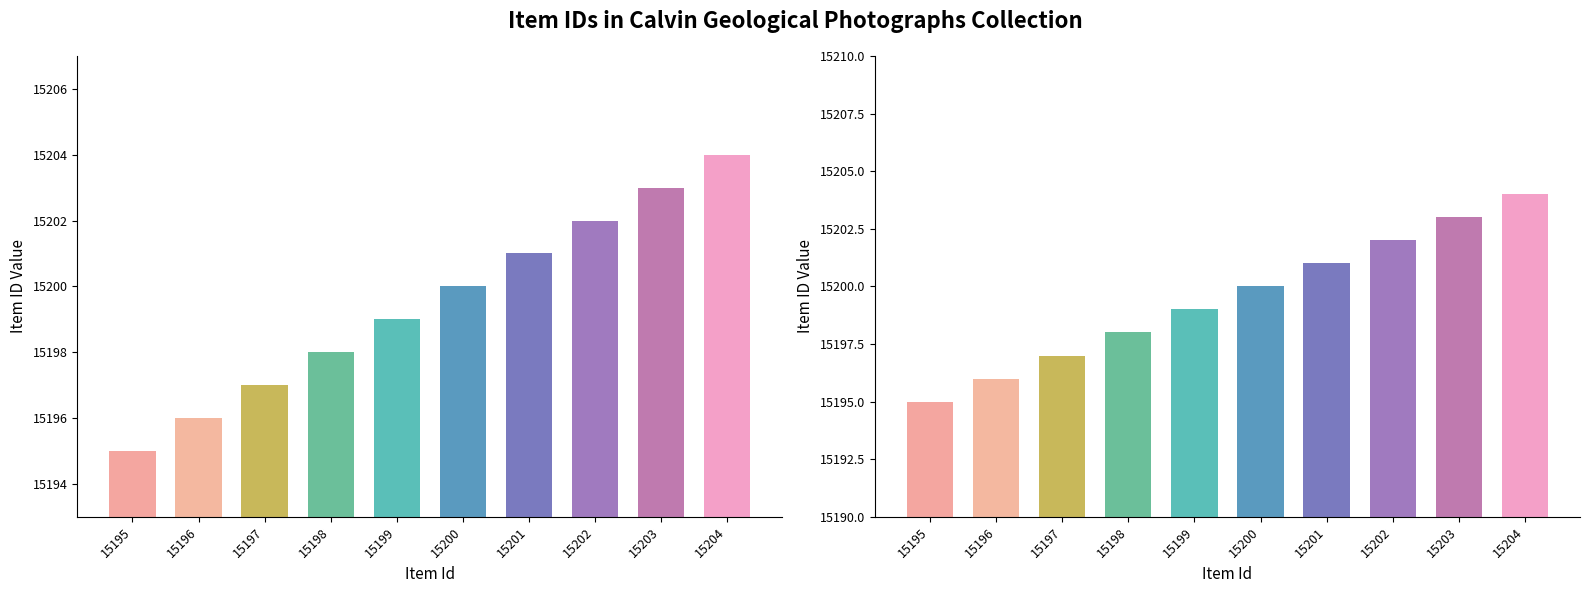

List the labels in order of value, smallest first.

15195, 15196, 15197, 15198, 15199, 15200, 15201, 15202, 15203, 15204